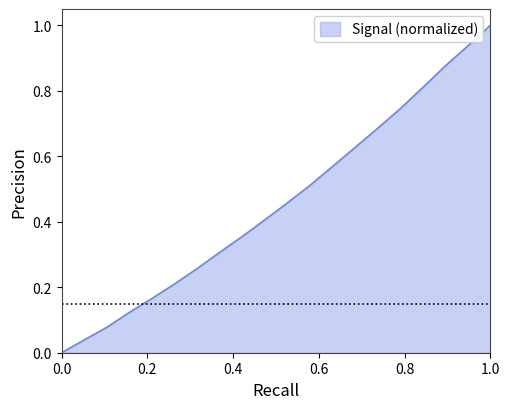

True or false: the data has more than 1 interior local peaks.

False